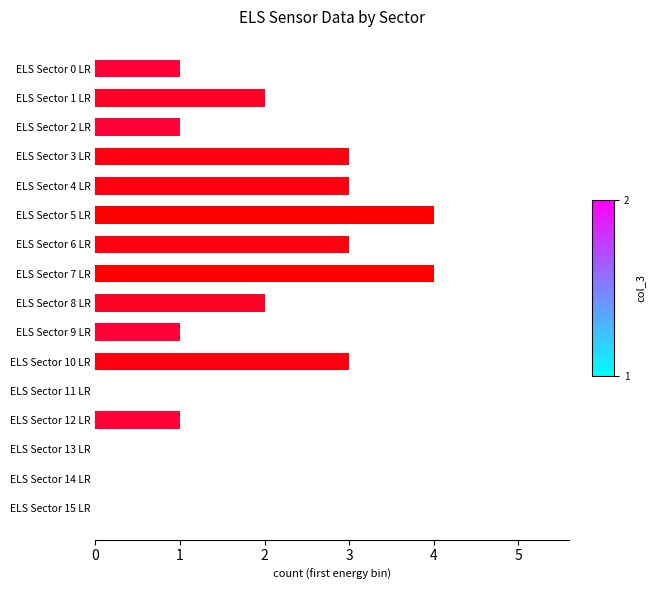

What is the change in value from ELS Sector 0 LR to ELS Sector 6 LR?

+2